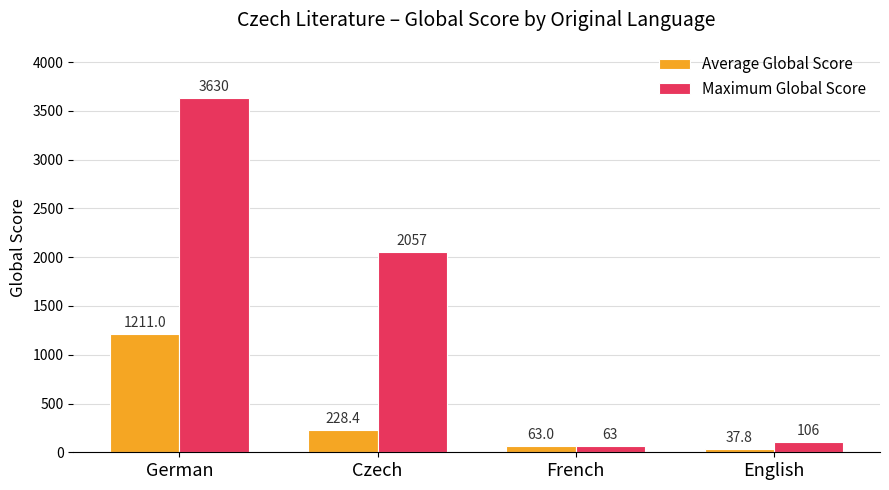

What is the total value across all series at French?

126.0